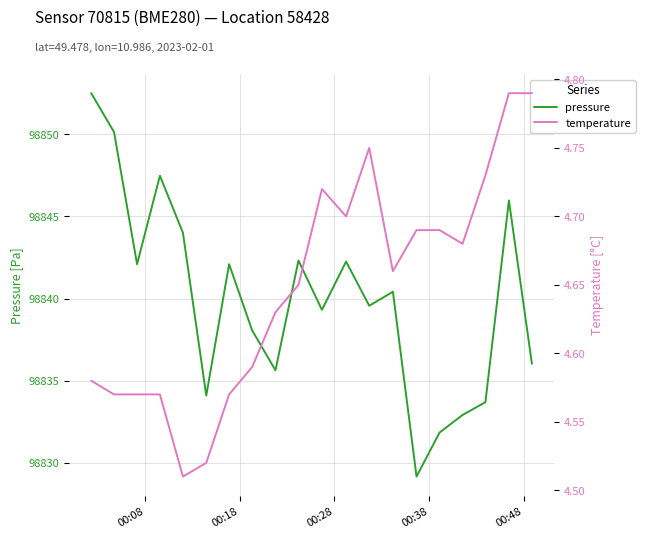

True or false: temperature and pressure cross at least once.

False